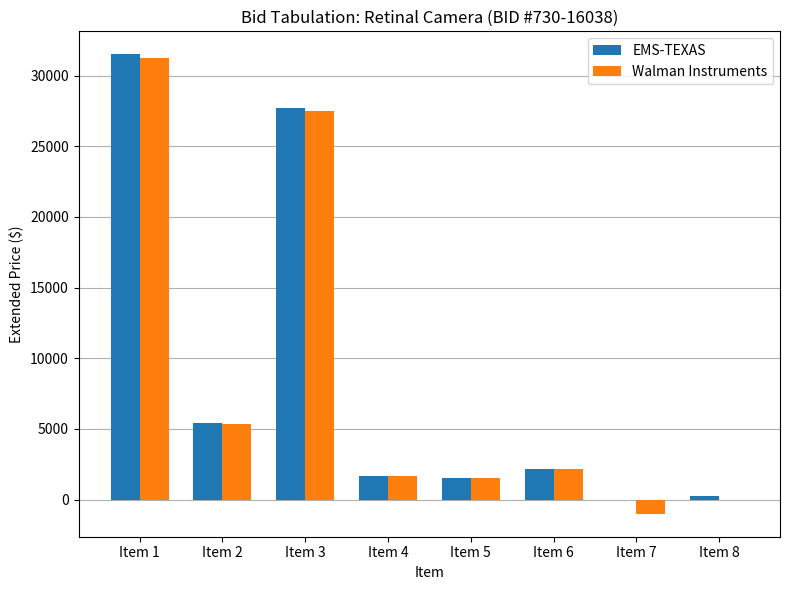

Where is EMS-TEXAS nearest to the value 15752?

Item 2